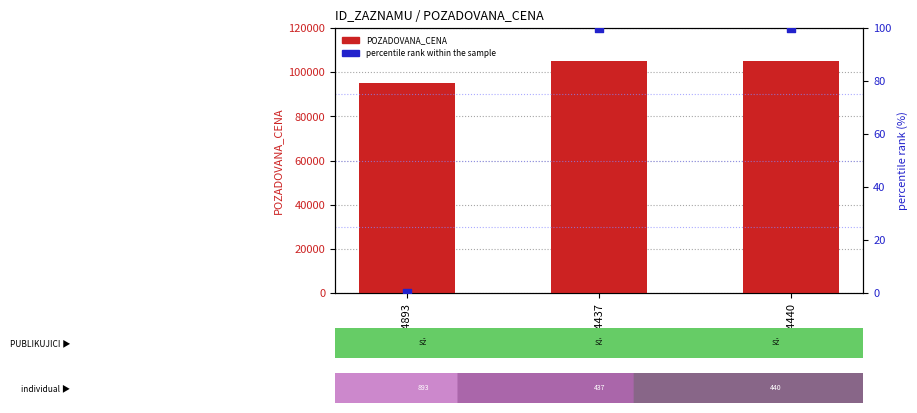

At how many categories does at least one series exceed 25186?

3